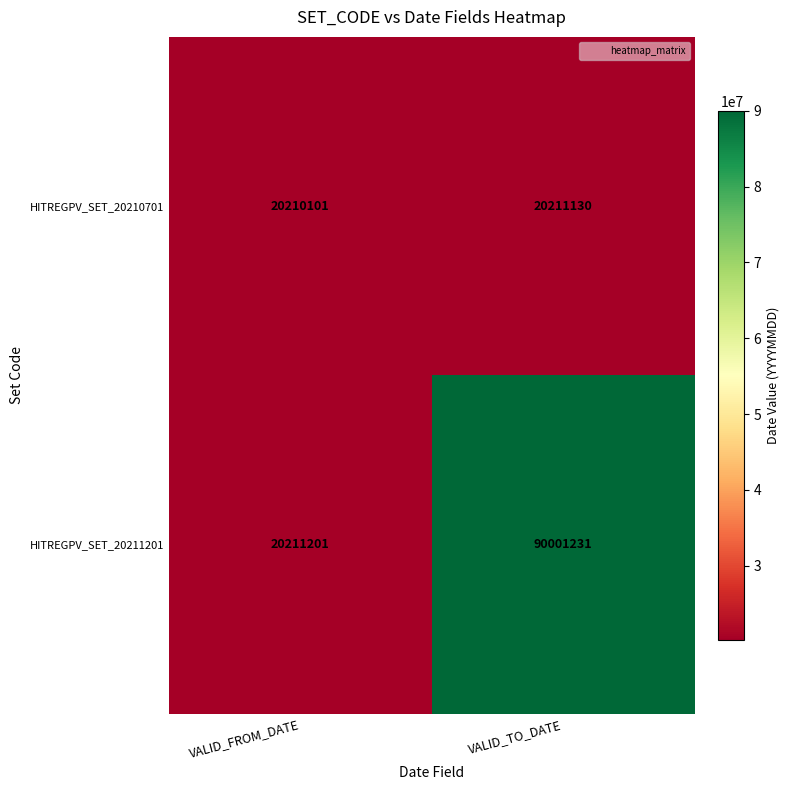

Count the number of data series in this chart.

2